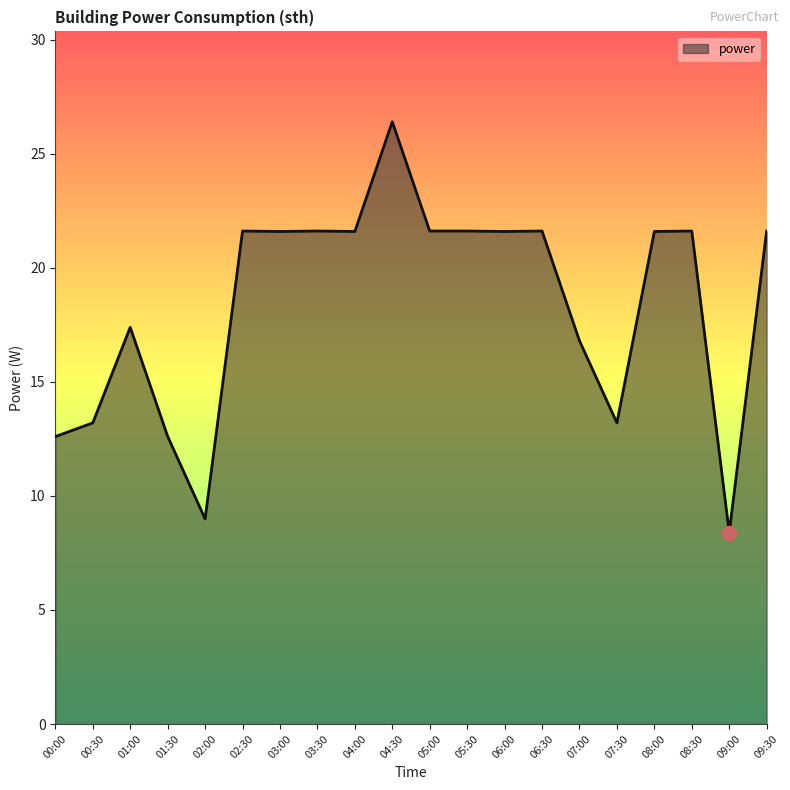

Which category has the lowest value across all series?

09:00